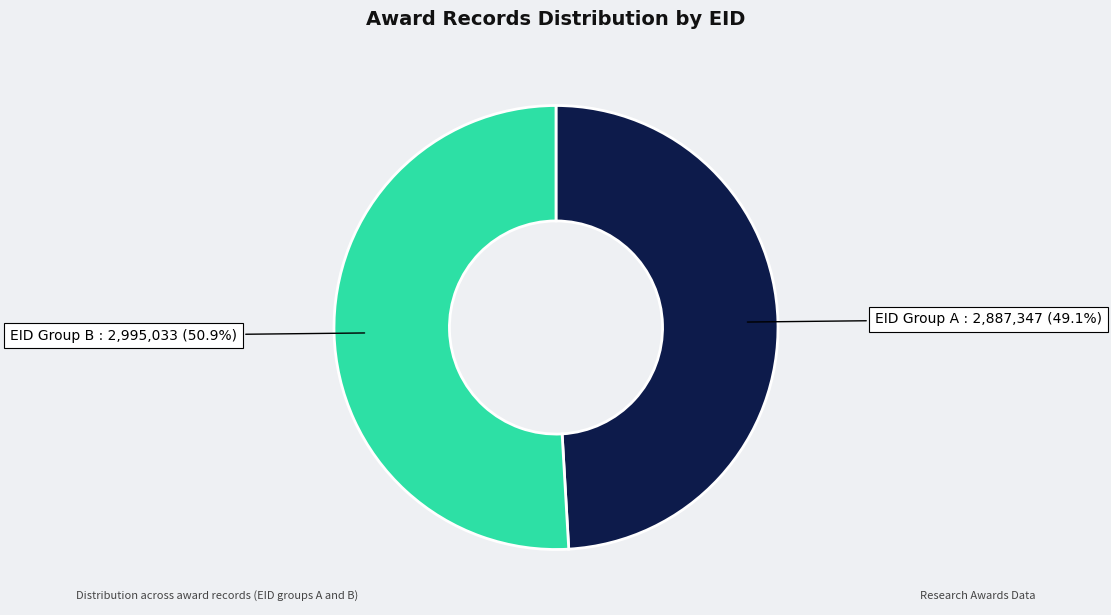

Is there any slice that represents more than half of the pie?

Yes